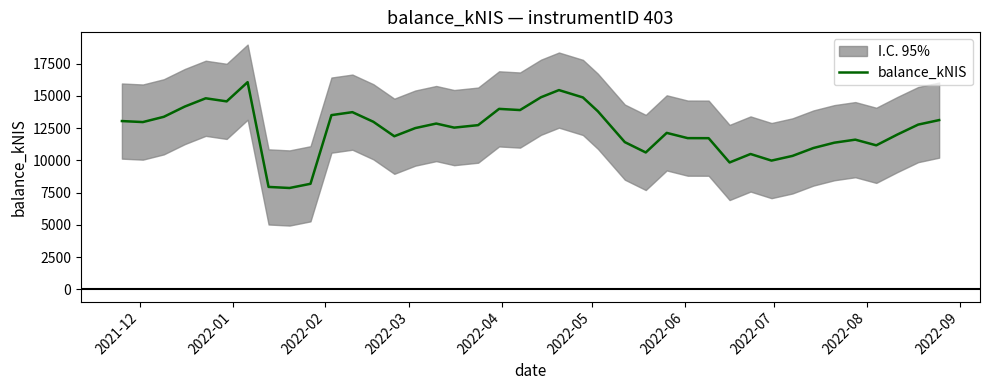

What is the minimum value for balance_kNIS?

7857.5